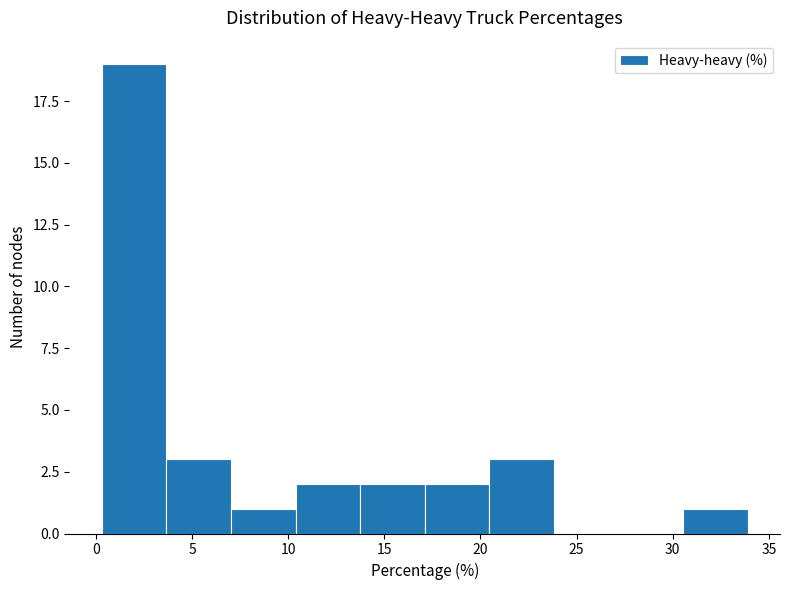

Reading left to right, list every bar in this chart as the range it spans on the x-axis followed by its height. Neither the bar edges nor the heights are printed on the chart, so give them approximately, as read against the axes.

0.5 to 3.5: 19
3.5 to 7.0: 3
7.0 to 10.5: 1
10.5 to 13.5: 2
13.5 to 17.0: 2
17.0 to 20.5: 2
20.5 to 24.0: 3
24.0 to 27.0: 0
27.0 to 30.5: 0
30.5 to 34.0: 1